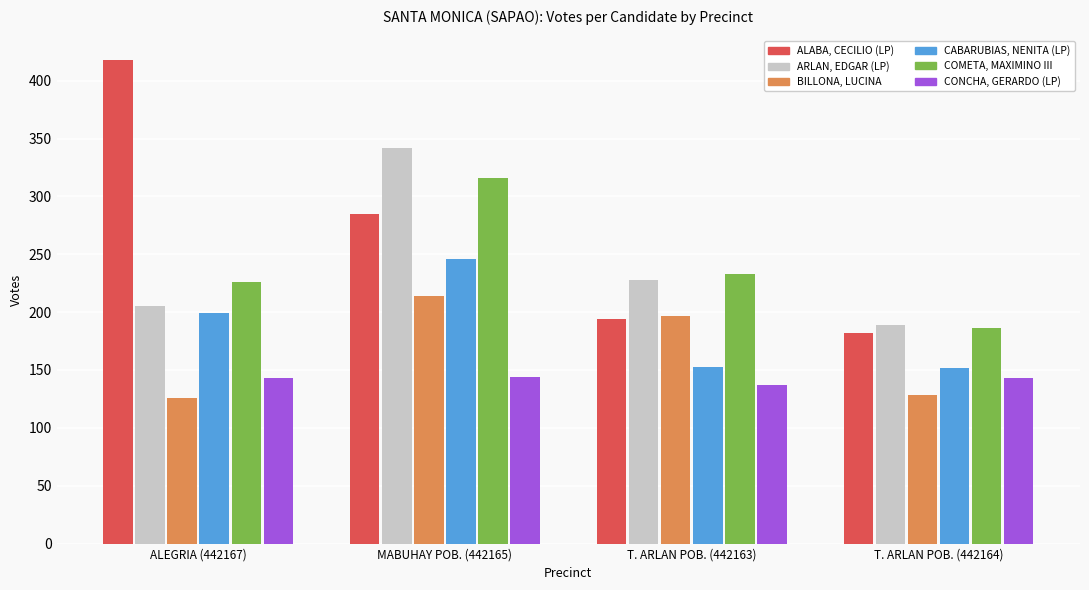

Count the number of categories in the chart.

4